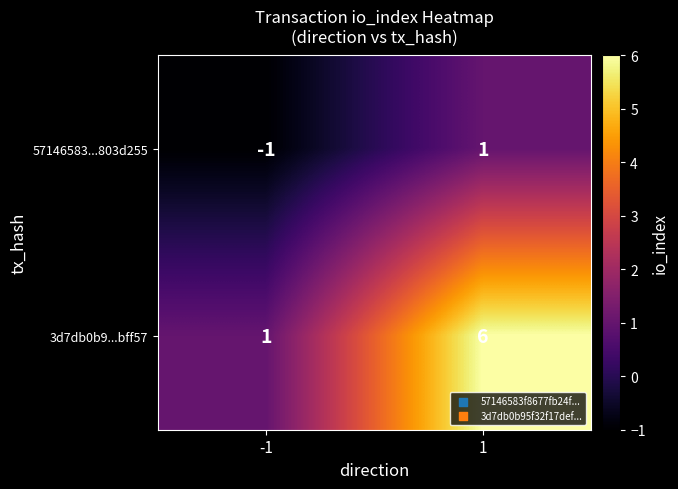

Which series has the largest total across all categories?

3d7db0b9...bff57